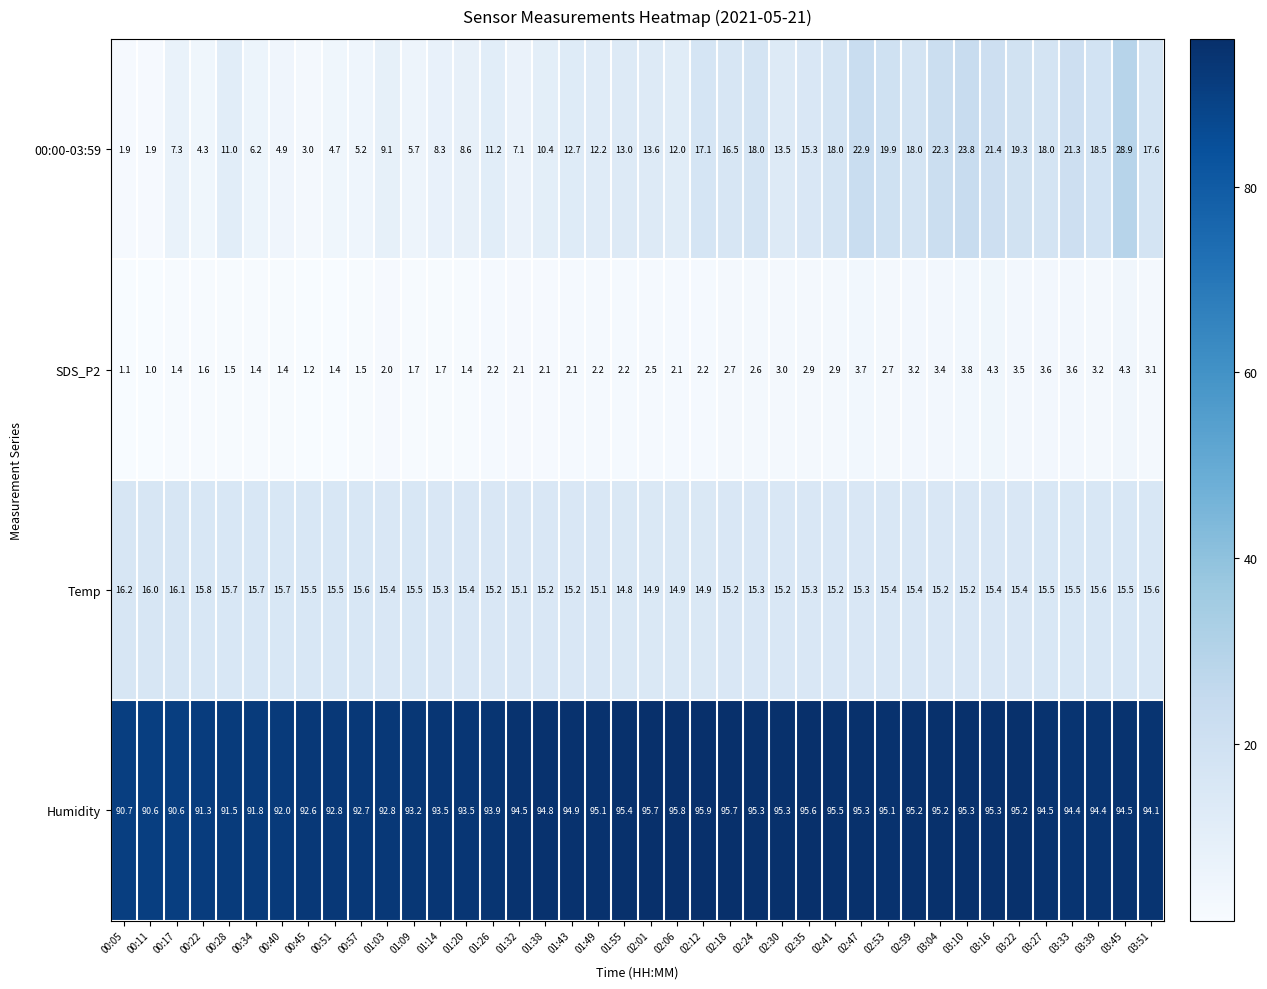

How many categories are shown in the chart?

40